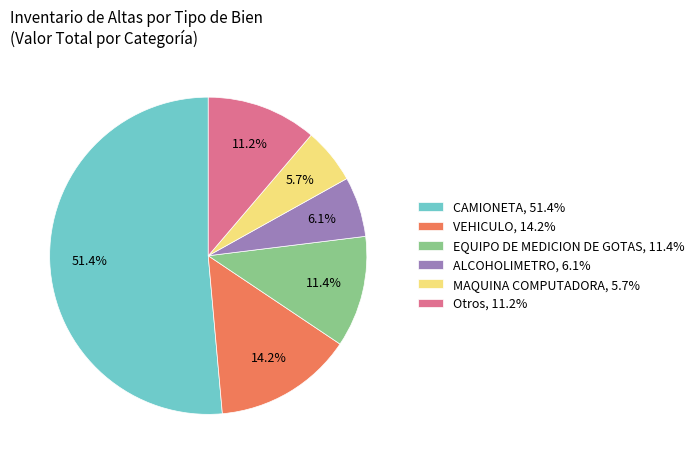

Does CAMIONETA, 51.4% represent more than half of the total?

Yes